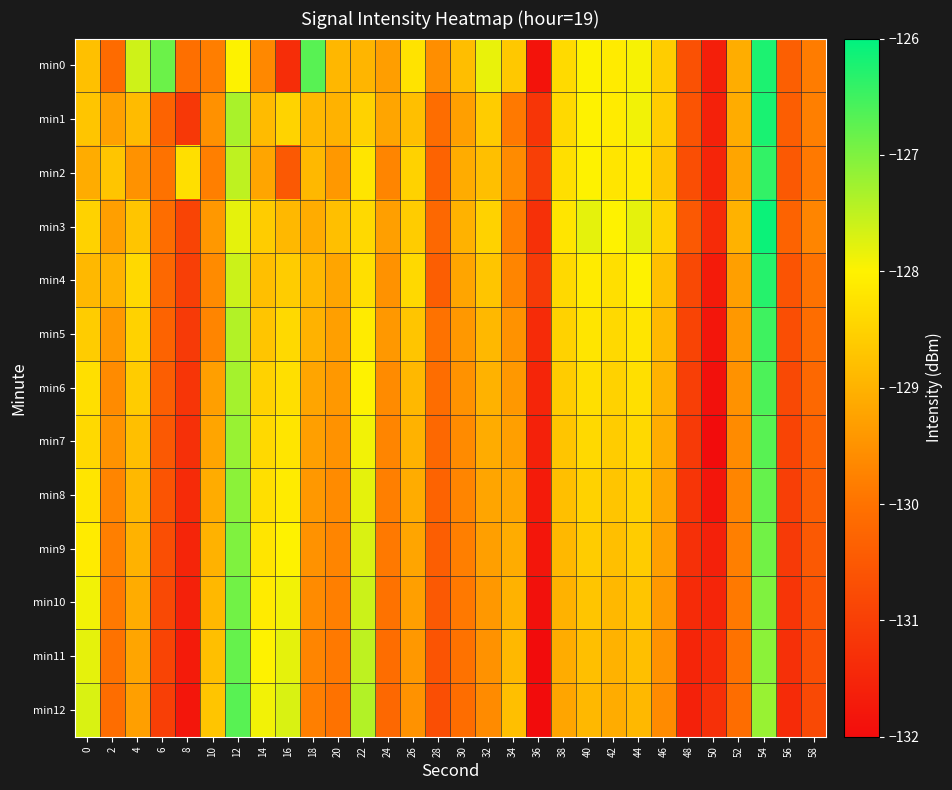

Reading right to left, transcribe all the data shown in this chart.

min0: 58=-129.8	56=-130.4	54=-126.2	52=-129.1	50=-131.6	48=-130.6	46=-128.6	44=-127.9	42=-128.1	40=-128.0	38=-128.4	36=-131.9	34=-128.7	32=-127.8	30=-128.8	28=-129.6	26=-128.2	24=-129.3	22=-129.0	20=-128.9	18=-126.7	16=-131.4	14=-129.6	12=-128.0	10=-129.8	8=-130.1	6=-126.8	4=-127.6	2=-130.1	0=-128.8
min1: 58=-129.8	56=-130.4	54=-126.2	52=-129.1	50=-131.6	48=-130.6	46=-128.6	44=-127.9	42=-128.1	40=-128.0	38=-128.4	36=-131.2	34=-129.9	32=-128.6	30=-129.3	28=-130.1	26=-128.8	24=-129.2	22=-128.5	20=-129.0	18=-128.9	16=-128.5	14=-128.8	12=-127.3	10=-129.5	8=-131.1	6=-130.3	4=-128.9	2=-129.3	0=-128.7
min2: 58=-129.9	56=-130.5	54=-126.4	52=-129.2	50=-131.5	48=-130.7	46=-128.7	44=-128.1	42=-128.2	40=-128.0	38=-128.3	36=-131.0	34=-129.6	32=-128.8	30=-129.1	28=-130.3	26=-128.5	24=-129.7	22=-128.2	20=-129.4	18=-128.9	16=-130.5	14=-129.2	12=-127.5	10=-129.8	8=-128.3	6=-130.0	4=-129.5	2=-128.7	0=-129.1
min3: 58=-129.7	56=-130.3	54=-126.1	52=-129.0	50=-131.4	48=-130.5	46=-128.5	44=-127.8	42=-128.0	40=-127.8	38=-128.2	36=-131.3	34=-129.8	32=-128.5	30=-129.0	28=-130.2	26=-128.6	24=-129.3	22=-128.4	20=-128.8	18=-129.1	16=-128.9	14=-128.6	12=-127.8	10=-129.4	8=-130.9	6=-130.1	4=-128.7	2=-129.3	0=-128.5
min4: 58=-130.0	56=-130.6	54=-126.3	52=-129.3	50=-131.7	48=-130.8	46=-128.8	44=-128.0	42=-128.3	40=-128.1	38=-128.4	36=-131.1	34=-129.7	32=-128.7	30=-129.2	28=-130.4	26=-128.4	24=-129.5	22=-128.3	20=-129.2	18=-128.9	16=-128.6	14=-128.8	12=-127.6	10=-129.6	8=-131.0	6=-130.2	4=-128.4	2=-129.0	0=-128.9
min5: 58=-130.1	56=-130.7	54=-126.5	52=-129.4	50=-131.8	48=-130.9	46=-128.9	44=-128.2	42=-128.4	40=-128.2	38=-128.5	36=-131.4	34=-129.5	32=-128.9	30=-129.4	28=-130.0	26=-128.7	24=-129.4	22=-128.1	20=-129.3	18=-129.0	16=-128.4	14=-128.7	12=-127.4	10=-129.7	8=-131.1	6=-130.3	4=-128.5	2=-129.4	0=-128.6
min6: 58=-130.2	56=-130.8	54=-126.6	52=-129.5	50=-131.9	48=-131.0	46=-129.0	44=-128.3	42=-128.5	40=-128.3	38=-128.6	36=-131.5	34=-129.4	32=-129.0	30=-129.5	28=-130.1	26=-128.9	24=-129.6	22=-128.0	20=-129.4	18=-129.2	16=-128.3	14=-128.5	12=-127.3	10=-129.3	8=-131.2	6=-130.4	4=-128.6	2=-129.6	0=-128.3
min7: 58=-130.3	56=-130.9	54=-126.7	52=-129.6	50=-132.0	48=-131.1	46=-129.1	44=-128.4	42=-128.6	40=-128.4	38=-128.7	36=-131.6	34=-129.3	32=-129.1	30=-129.6	28=-130.2	26=-129.0	24=-129.7	22=-127.9	20=-129.5	18=-129.3	16=-128.2	14=-128.4	12=-127.2	10=-129.2	8=-131.3	6=-130.5	4=-128.8	2=-129.5	0=-128.4
min8: 58=-130.4	56=-131.0	54=-126.8	52=-129.7	50=-131.8	48=-131.2	46=-129.2	44=-128.5	42=-128.7	40=-128.5	38=-128.8	36=-131.7	34=-129.2	32=-129.2	30=-129.7	28=-130.3	26=-129.1	24=-129.8	22=-127.8	20=-129.6	18=-129.4	16=-128.1	14=-128.3	12=-127.1	10=-129.1	8=-131.4	6=-130.6	4=-128.9	2=-129.7	0=-128.2
min9: 58=-130.5	56=-131.1	54=-126.9	52=-129.8	50=-131.6	48=-131.3	46=-129.3	44=-128.6	42=-128.8	40=-128.6	38=-128.9	36=-131.8	34=-129.1	32=-129.3	30=-129.8	28=-130.4	26=-129.2	24=-129.9	22=-127.7	20=-129.7	18=-129.5	16=-128.0	14=-128.2	12=-127.0	10=-129.0	8=-131.5	6=-130.7	4=-129.0	2=-129.8	0=-128.1
min10: 58=-130.6	56=-131.2	54=-127.0	52=-129.9	50=-131.5	48=-131.4	46=-129.4	44=-128.7	42=-128.9	40=-128.7	38=-129.0	36=-131.9	34=-129.0	32=-129.4	30=-129.9	28=-130.5	26=-129.3	24=-130.0	22=-127.6	20=-129.8	18=-129.6	16=-127.9	14=-128.1	12=-126.9	10=-128.9	8=-131.6	6=-130.8	4=-129.1	2=-129.9	0=-127.9
min11: 58=-130.7	56=-131.3	54=-127.1	52=-130.0	50=-131.4	48=-131.5	46=-129.5	44=-128.8	42=-129.0	40=-128.8	38=-129.1	36=-132.0	34=-128.9	32=-129.5	30=-130.0	28=-130.6	26=-129.4	24=-130.1	22=-127.5	20=-129.9	18=-129.7	16=-127.8	14=-128.0	12=-126.8	10=-128.8	8=-131.7	6=-130.9	4=-129.2	2=-130.0	0=-127.8
min12: 58=-130.8	56=-131.4	54=-127.2	52=-130.1	50=-131.3	48=-131.6	46=-129.6	44=-128.9	42=-129.1	40=-128.9	38=-129.2	36=-132.1	34=-128.8	32=-129.6	30=-130.1	28=-130.7	26=-129.5	24=-130.2	22=-127.4	20=-130.0	18=-129.8	16=-127.7	14=-127.9	12=-126.7	10=-128.7	8=-131.8	6=-131.0	4=-129.3	2=-130.1	0=-127.7